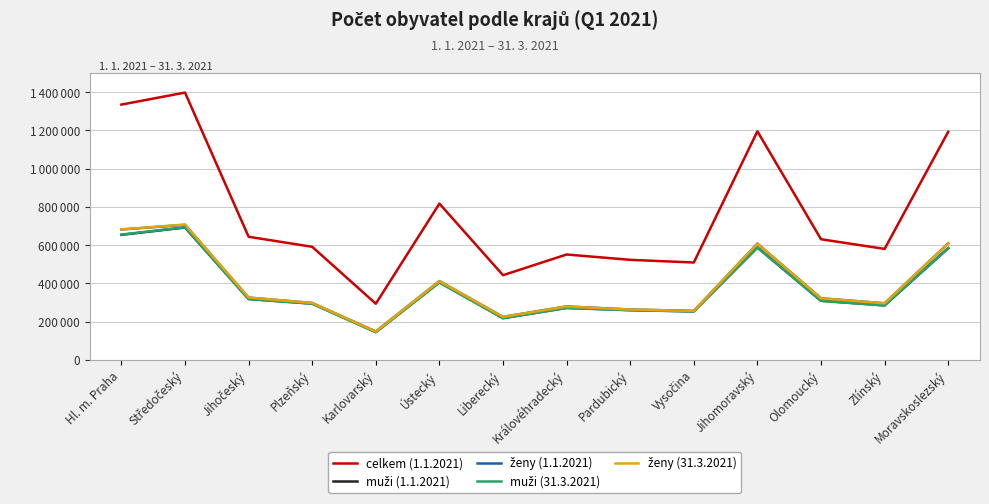

Does the chart display data point markers on the line(s)?

No